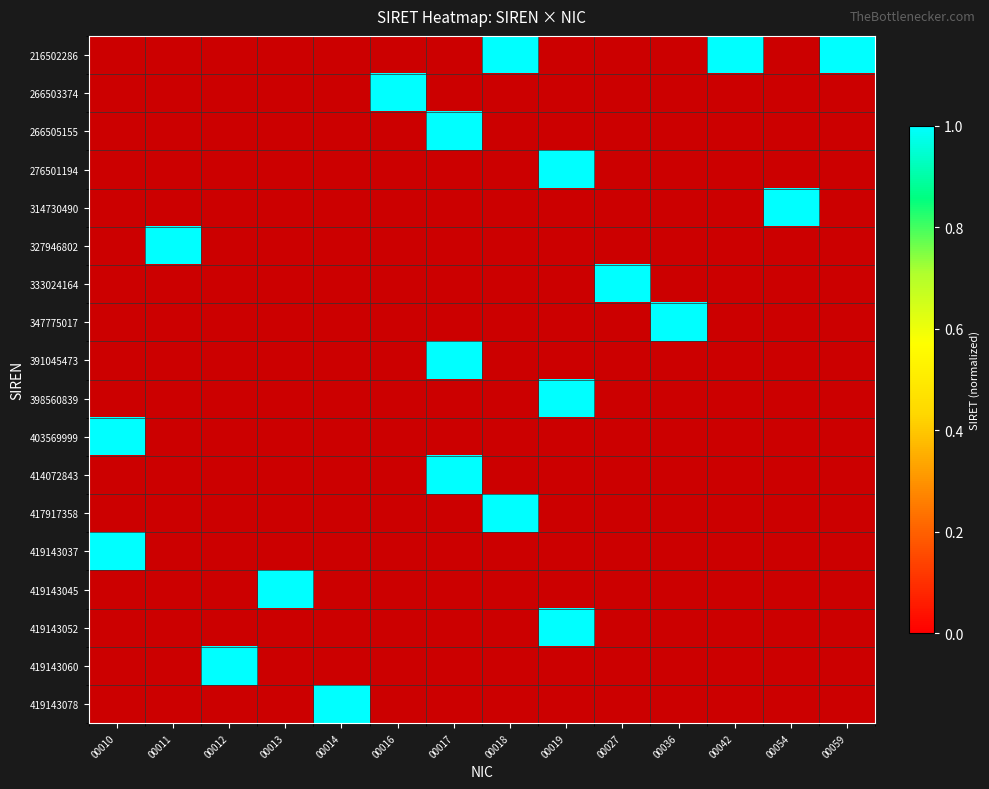

Count the number of data series in this chart.

18